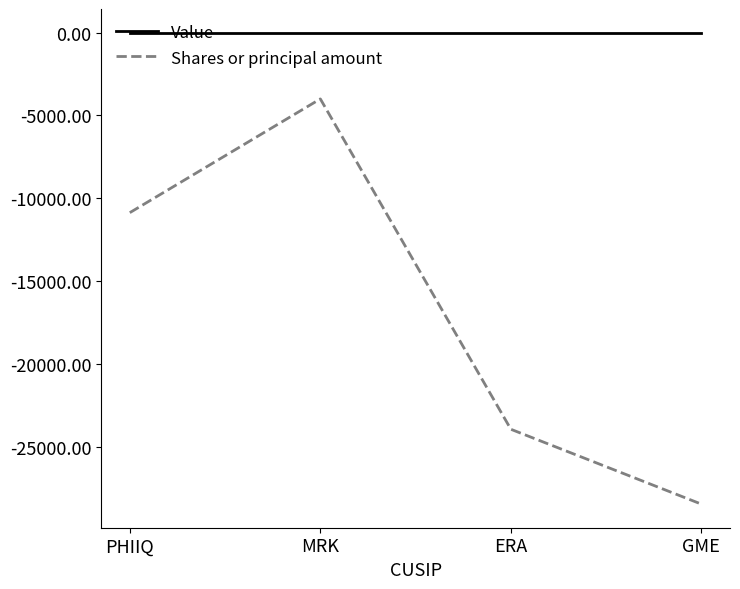

Which label corresponds to the smallest value in the chart?

GME